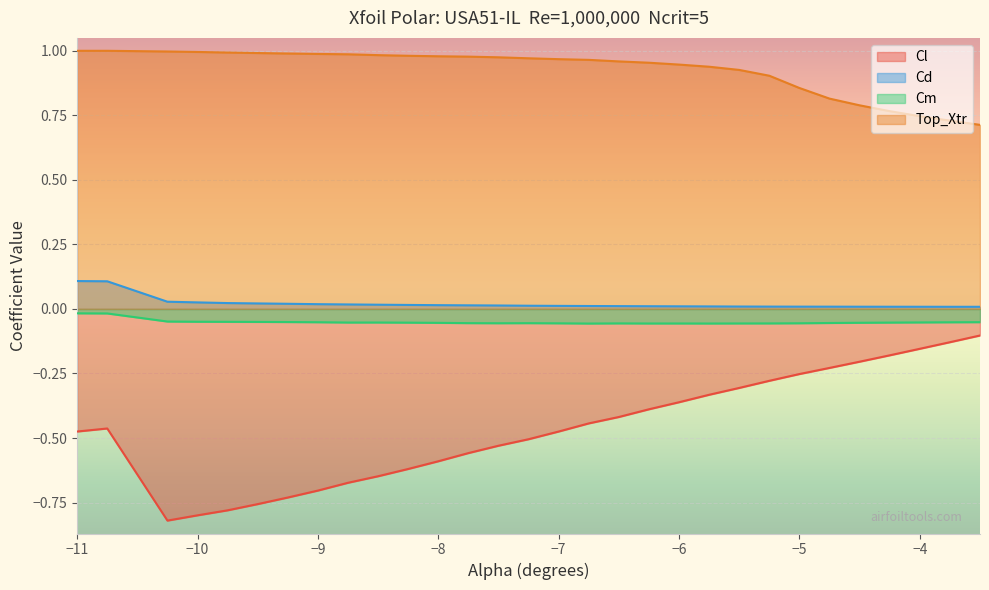

True or false: Cd and Cl intersect in this chart.

False